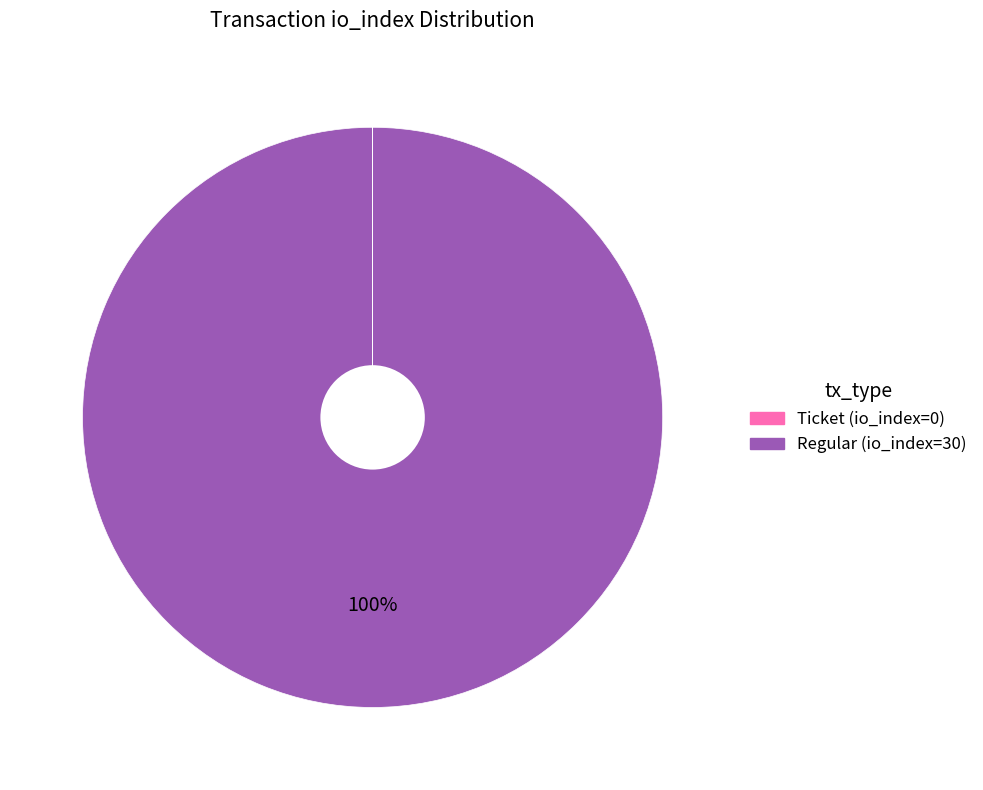

Which category has the biggest portion of the pie?

Regular (io_index=30)